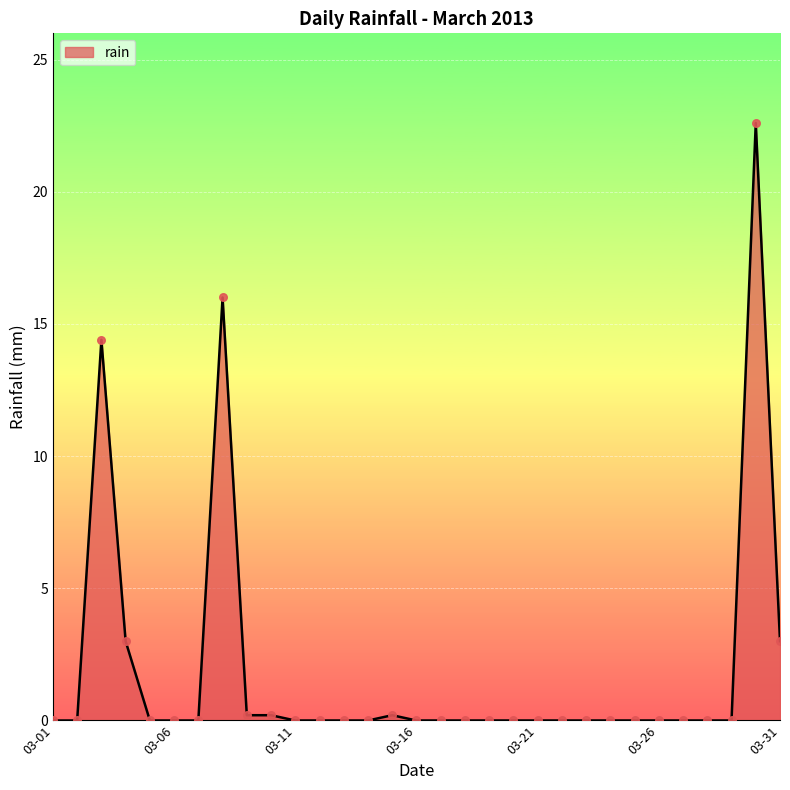

What is the difference between the maximum and minimum values?

22.6